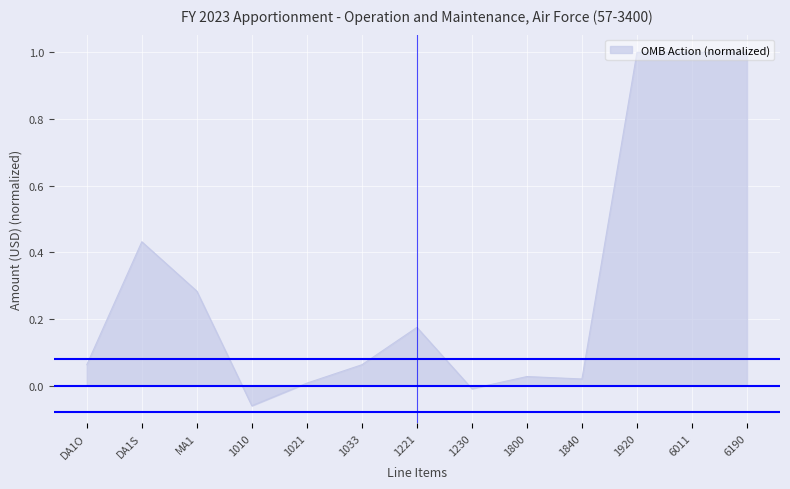

True or false: the data shows 0.5 at 1920.

False